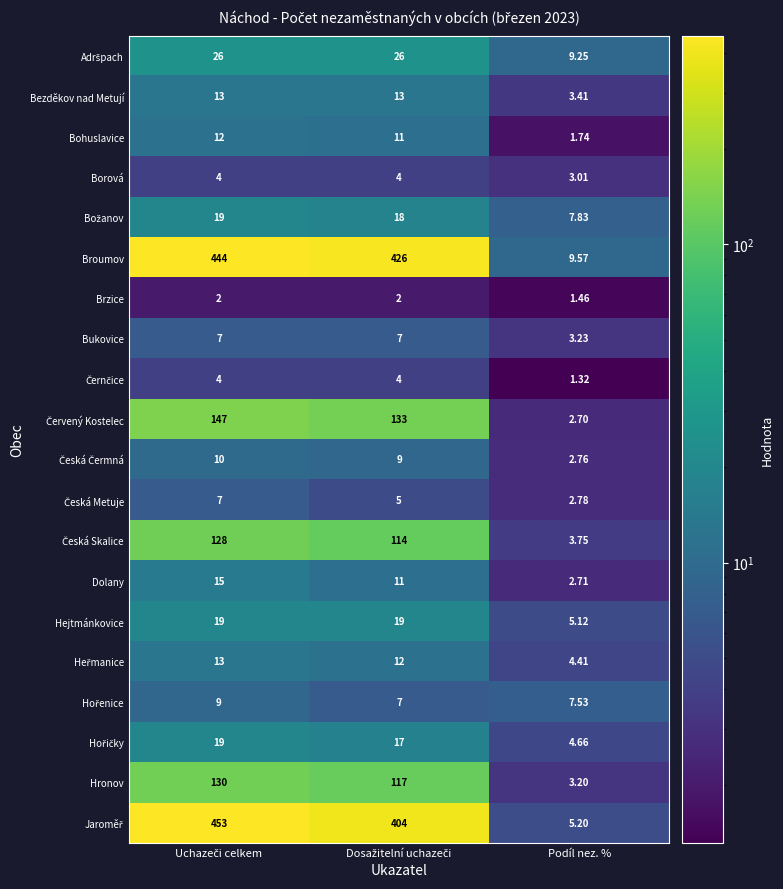

Which category has the lowest value across all series?

Podíl nez. %